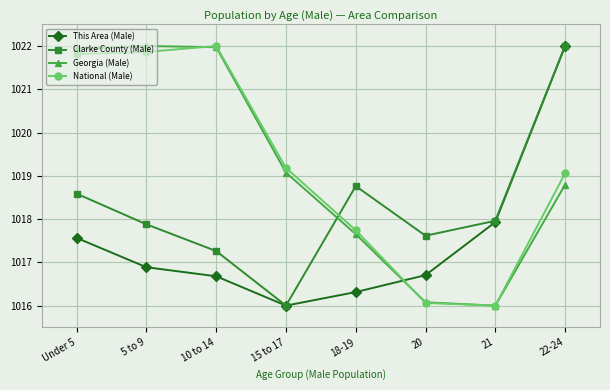

At how many categories does at least one series exceed 1021?

4